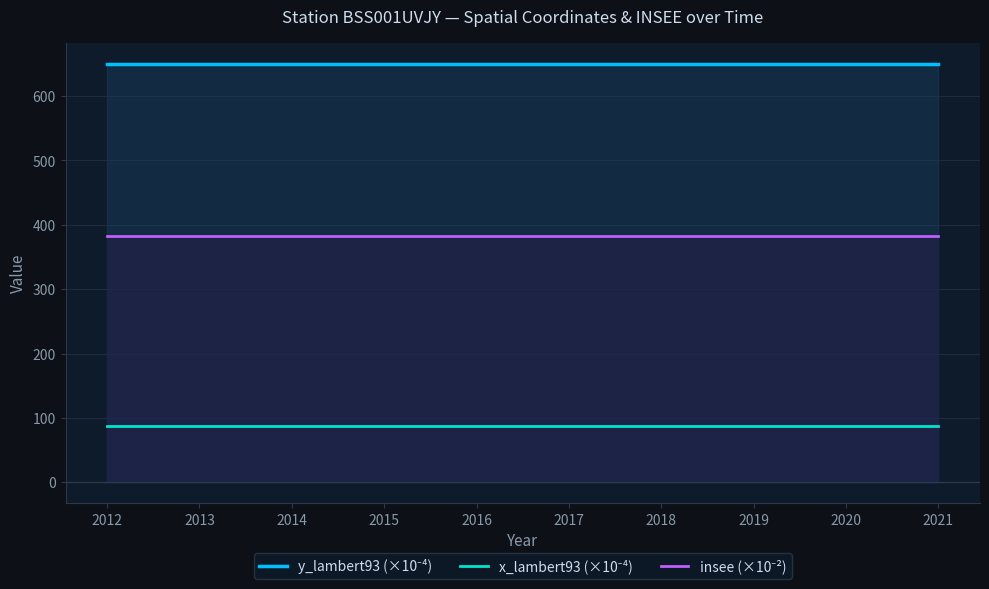

The value of y_lambert93 (×10⁻⁴) at 2014 is 287.0. True or false?

False